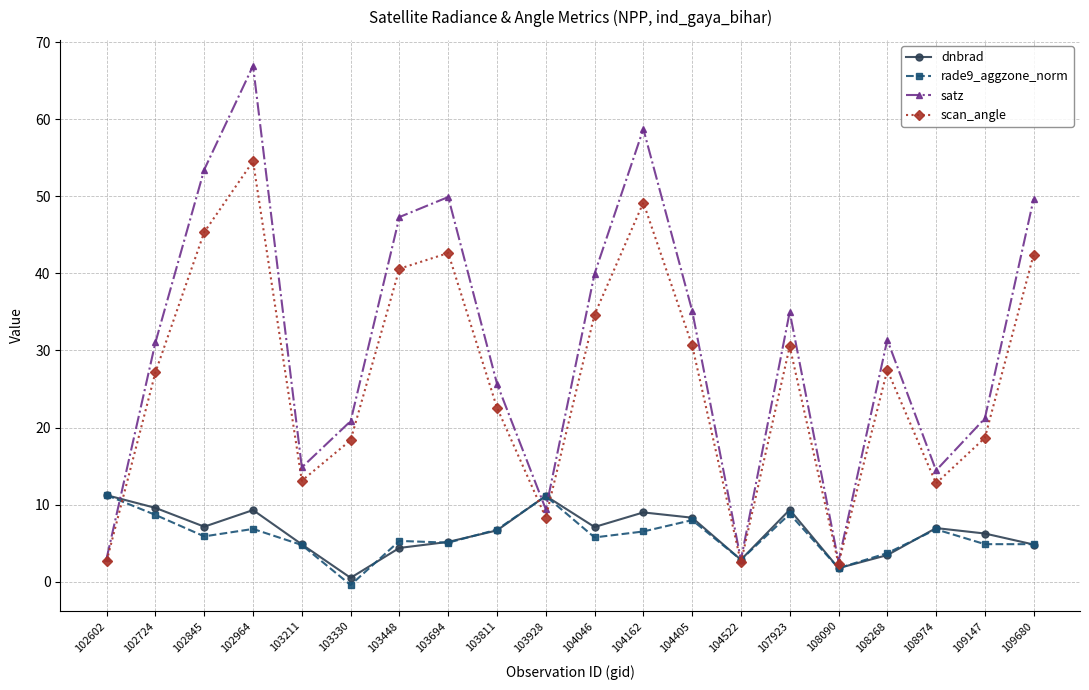

The value of dnbrad at 102845 is 2.1. True or false?

False